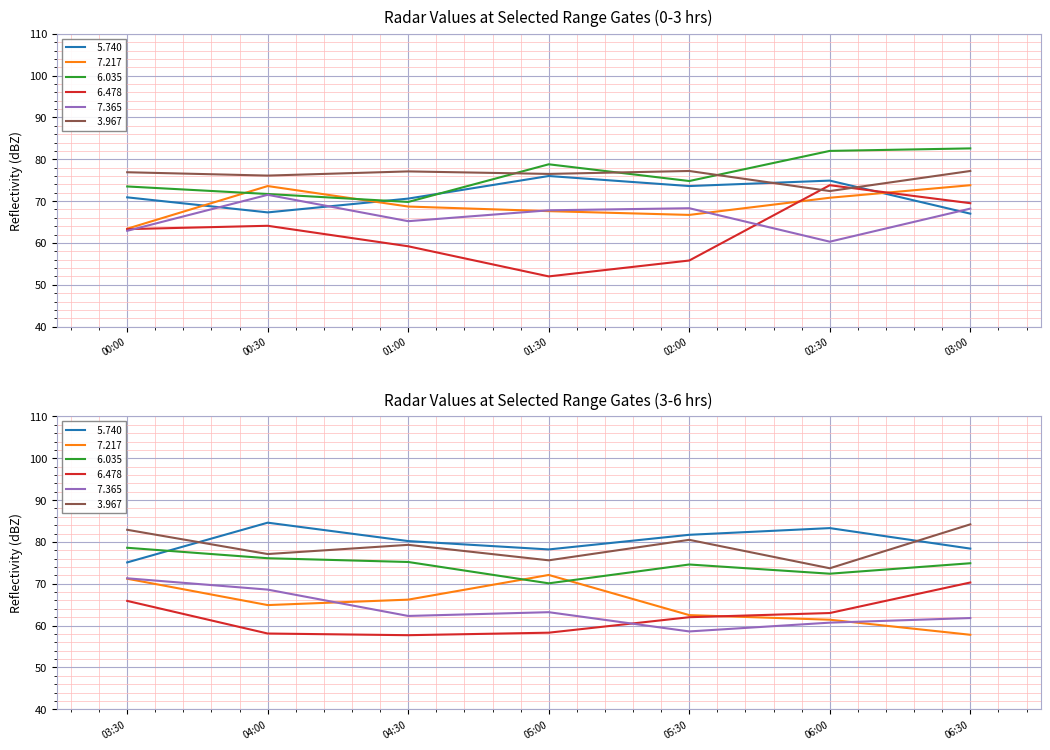

True or false:   5.740 and   7.365 cross at least once.

True